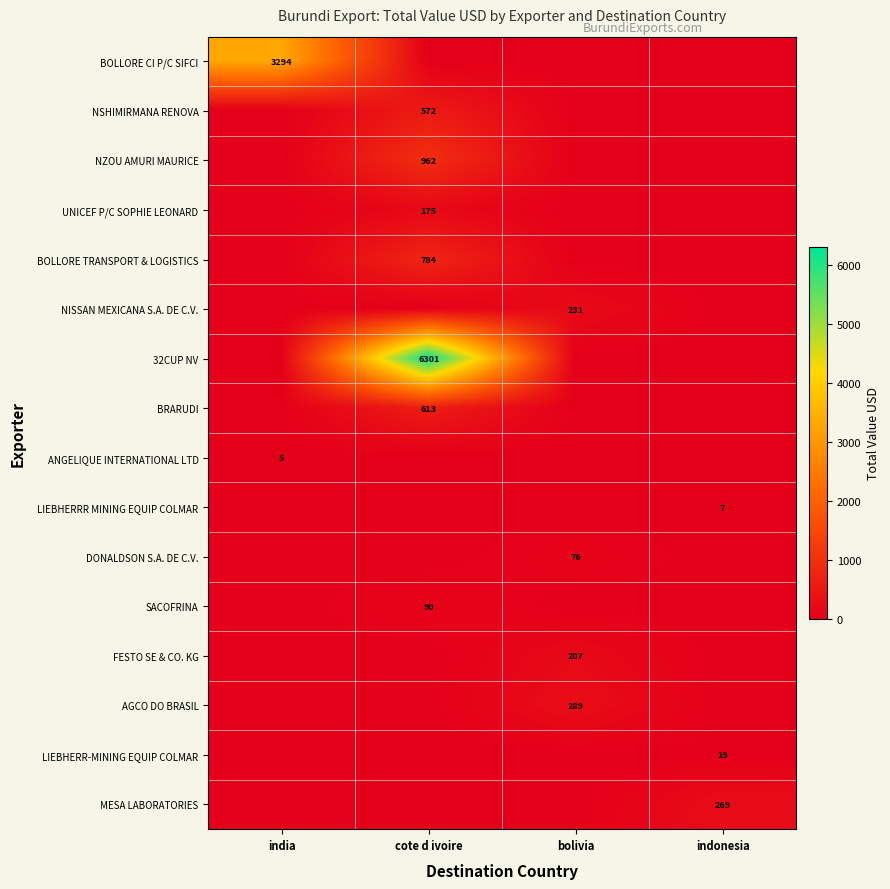

The value of SACOFRINA at cote d ivoire is 123. True or false?

False